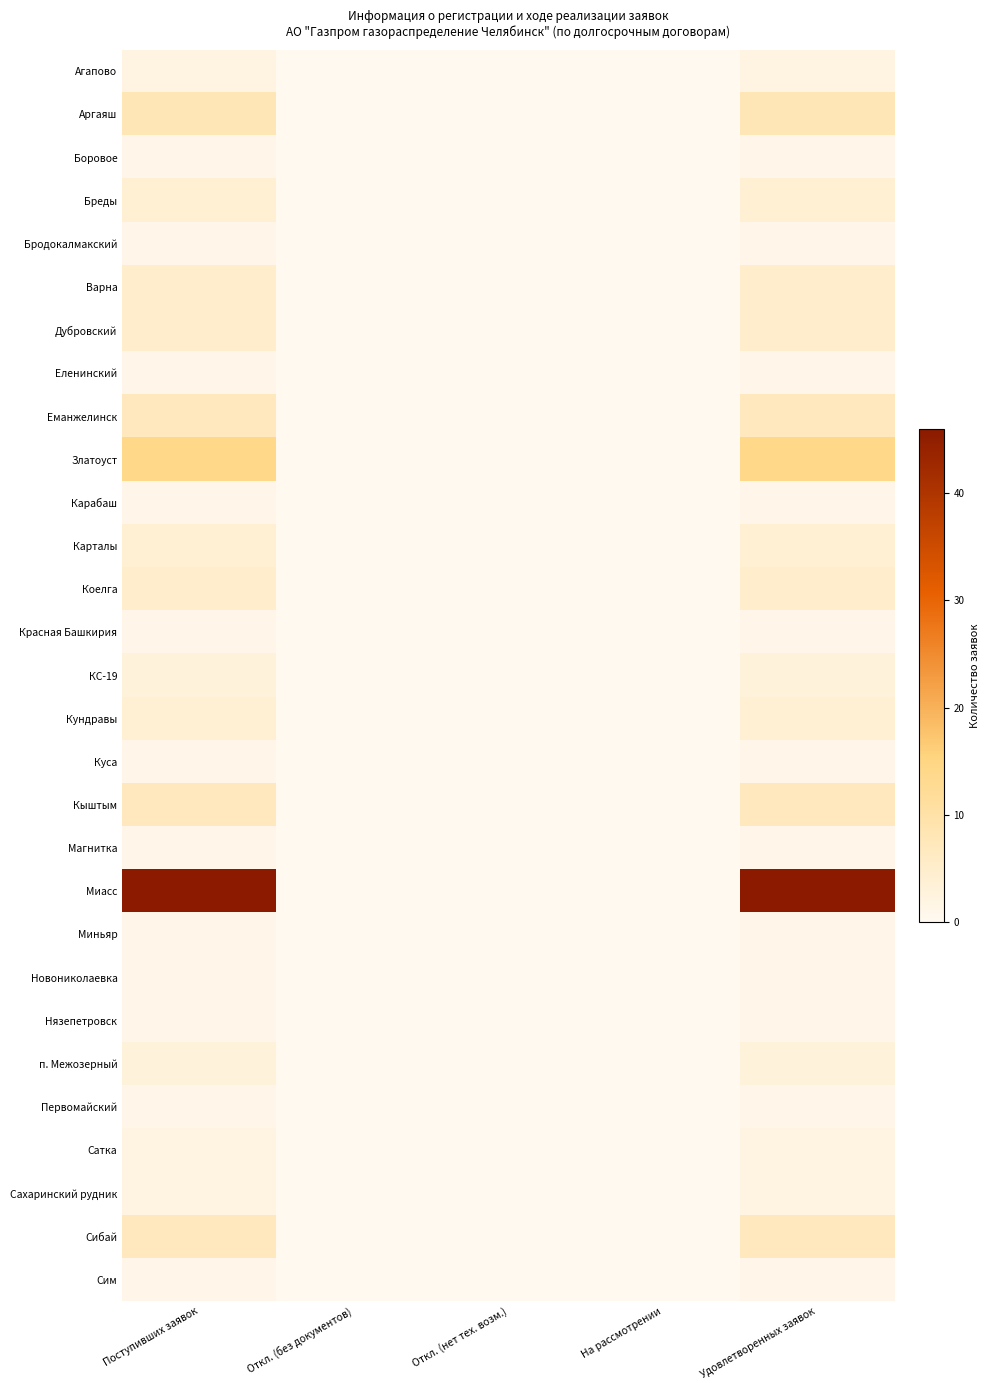

Reading left to right, what are all the values shown in this chart?

Агапово: Поступивших заявок=2	Откл. (без документов)=0	Откл. (нет тех. возм.)=0	На рассмотрении=0	Удовлетворенных заявок=2
Аргаяш: Поступивших заявок=8	Откл. (без документов)=0	Откл. (нет тех. возм.)=0	На рассмотрении=0	Удовлетворенных заявок=8
Боровое: Поступивших заявок=1	Откл. (без документов)=0	Откл. (нет тех. возм.)=0	На рассмотрении=0	Удовлетворенных заявок=1
Бреды: Поступивших заявок=4	Откл. (без документов)=0	Откл. (нет тех. возм.)=0	На рассмотрении=0	Удовлетворенных заявок=4
Бродокалмакский: Поступивших заявок=1	Откл. (без документов)=0	Откл. (нет тех. возм.)=0	На рассмотрении=0	Удовлетворенных заявок=1
Варна: Поступивших заявок=5	Откл. (без документов)=0	Откл. (нет тех. возм.)=0	На рассмотрении=0	Удовлетворенных заявок=5
Дубровский: Поступивших заявок=5	Откл. (без документов)=0	Откл. (нет тех. возм.)=0	На рассмотрении=0	Удовлетворенных заявок=5
Еленинский: Поступивших заявок=1	Откл. (без документов)=0	Откл. (нет тех. возм.)=0	На рассмотрении=0	Удовлетворенных заявок=1
Еманжелинск: Поступивших заявок=7	Откл. (без документов)=0	Откл. (нет тех. возм.)=0	На рассмотрении=0	Удовлетворенных заявок=7
Златоуст: Поступивших заявок=14	Откл. (без документов)=0	Откл. (нет тех. возм.)=0	На рассмотрении=0	Удовлетворенных заявок=14
Карабаш: Поступивших заявок=1	Откл. (без документов)=0	Откл. (нет тех. возм.)=0	На рассмотрении=0	Удовлетворенных заявок=1
Карталы: Поступивших заявок=4	Откл. (без документов)=0	Откл. (нет тех. возм.)=0	На рассмотрении=0	Удовлетворенных заявок=4
Коелга: Поступивших заявок=5	Откл. (без документов)=0	Откл. (нет тех. возм.)=0	На рассмотрении=0	Удовлетворенных заявок=5
Красная Башкирия: Поступивших заявок=1	Откл. (без документов)=0	Откл. (нет тех. возм.)=0	На рассмотрении=0	Удовлетворенных заявок=1
КС-19: Поступивших заявок=3	Откл. (без документов)=0	Откл. (нет тех. возм.)=0	На рассмотрении=0	Удовлетворенных заявок=3
Кундравы: Поступивших заявок=4	Откл. (без документов)=0	Откл. (нет тех. возм.)=0	На рассмотрении=0	Удовлетворенных заявок=4
Куса: Поступивших заявок=1	Откл. (без документов)=0	Откл. (нет тех. возм.)=0	На рассмотрении=0	Удовлетворенных заявок=1
Кыштым: Поступивших заявок=7	Откл. (без документов)=0	Откл. (нет тех. возм.)=0	На рассмотрении=0	Удовлетворенных заявок=7
Магнитка: Поступивших заявок=1	Откл. (без документов)=0	Откл. (нет тех. возм.)=0	На рассмотрении=0	Удовлетворенных заявок=1
Миасс: Поступивших заявок=46	Откл. (без документов)=0	Откл. (нет тех. возм.)=0	На рассмотрении=0	Удовлетворенных заявок=46
Миньяр: Поступивших заявок=1	Откл. (без документов)=0	Откл. (нет тех. возм.)=0	На рассмотрении=0	Удовлетворенных заявок=1
Новониколаевка: Поступивших заявок=1	Откл. (без документов)=0	Откл. (нет тех. возм.)=0	На рассмотрении=0	Удовлетворенных заявок=1
Нязепетровск: Поступивших заявок=1	Откл. (без документов)=0	Откл. (нет тех. возм.)=0	На рассмотрении=0	Удовлетворенных заявок=1
п. Межозерный: Поступивших заявок=3	Откл. (без документов)=0	Откл. (нет тех. возм.)=0	На рассмотрении=0	Удовлетворенных заявок=3
Первомайский: Поступивших заявок=1	Откл. (без документов)=0	Откл. (нет тех. возм.)=0	На рассмотрении=0	Удовлетворенных заявок=1
Сатка: Поступивших заявок=2	Откл. (без документов)=0	Откл. (нет тех. возм.)=0	На рассмотрении=0	Удовлетворенных заявок=2
Сахаринский рудник: Поступивших заявок=2	Откл. (без документов)=0	Откл. (нет тех. возм.)=0	На рассмотрении=0	Удовлетворенных заявок=2
Сибай: Поступивших заявок=7	Откл. (без документов)=0	Откл. (нет тех. возм.)=0	На рассмотрении=0	Удовлетворенных заявок=7
Сим: Поступивших заявок=1	Откл. (без документов)=0	Откл. (нет тех. возм.)=0	На рассмотрении=0	Удовлетворенных заявок=1